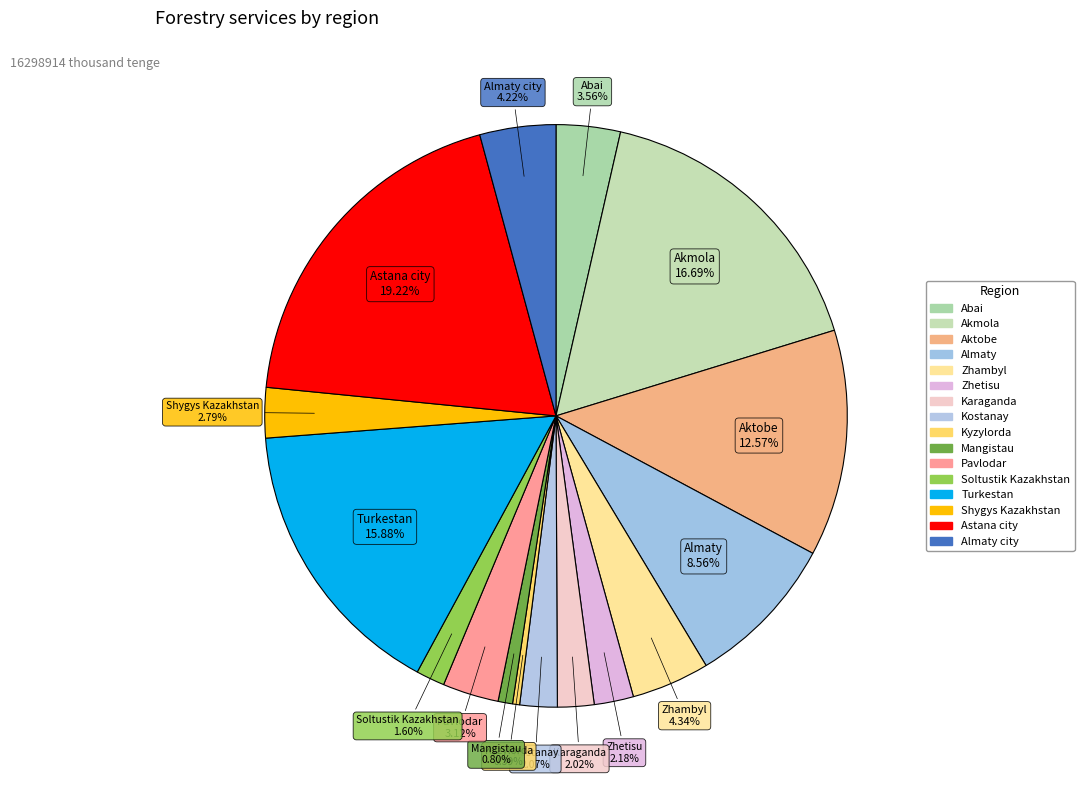

Which slice is the largest?

Astana city